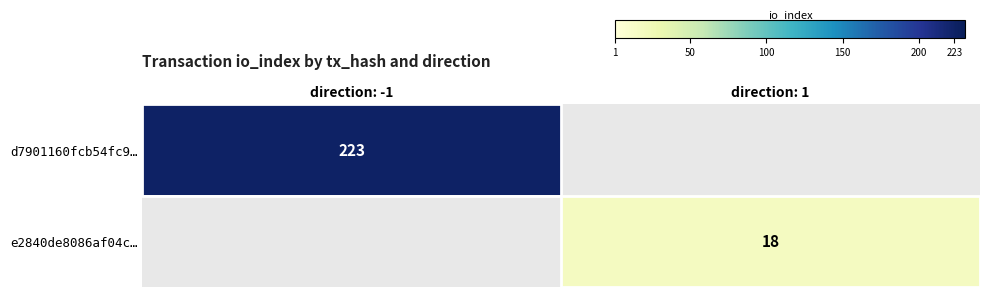

The e2840de8086af04c… series shows 7 at direction: 1. True or false?

False